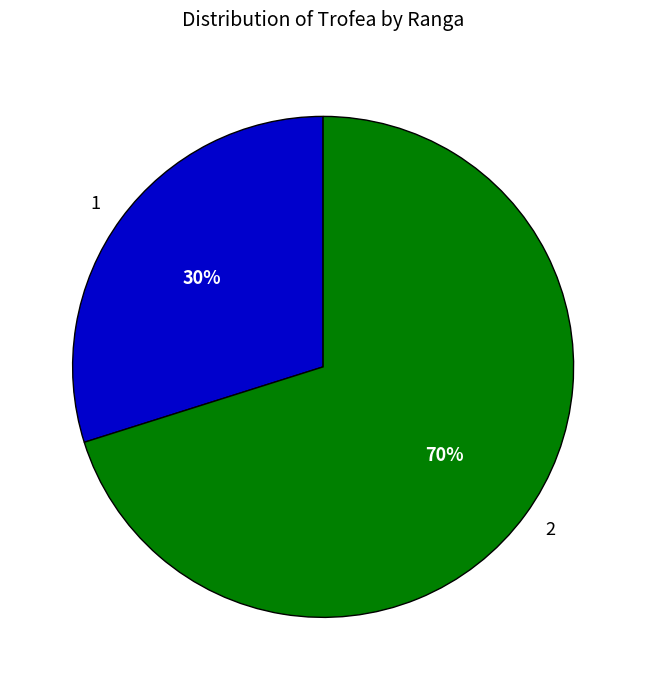

To the nearest percent, what portion does 2 represent?

70%